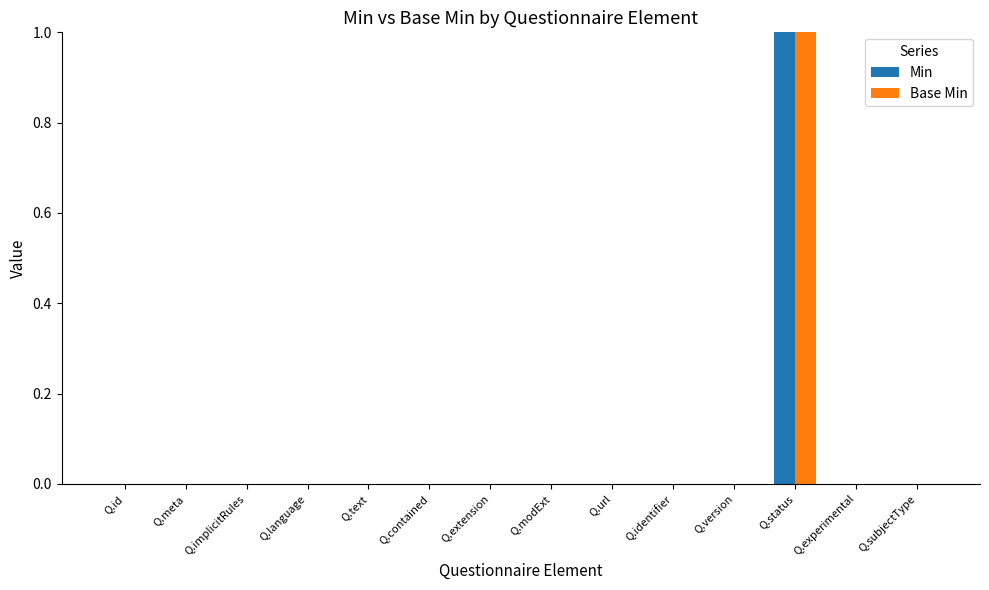

At which category is the sum across all series the highest?

Q.status